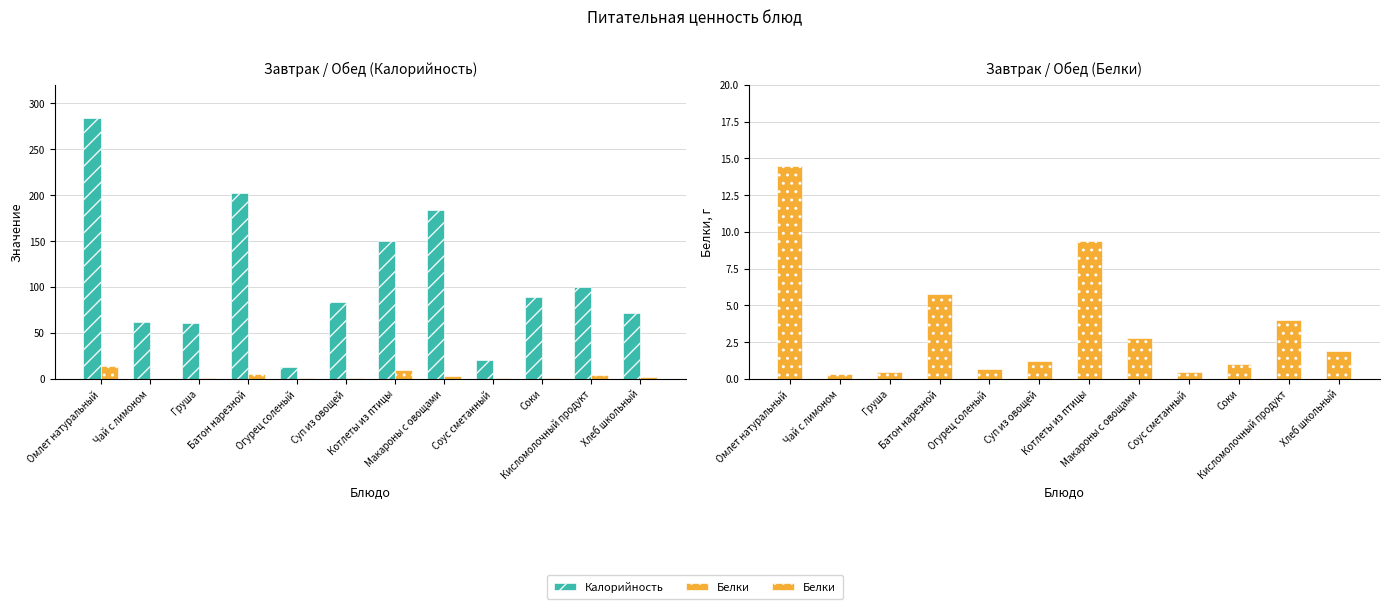

What is the spread (max minus min) of values at Кисломолочный продукт?

96.0